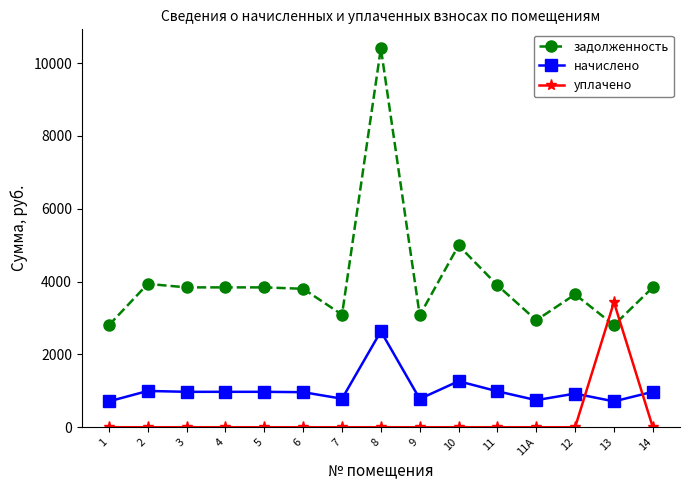

True or false: уплачено has a value of 0.0 at 6.

True